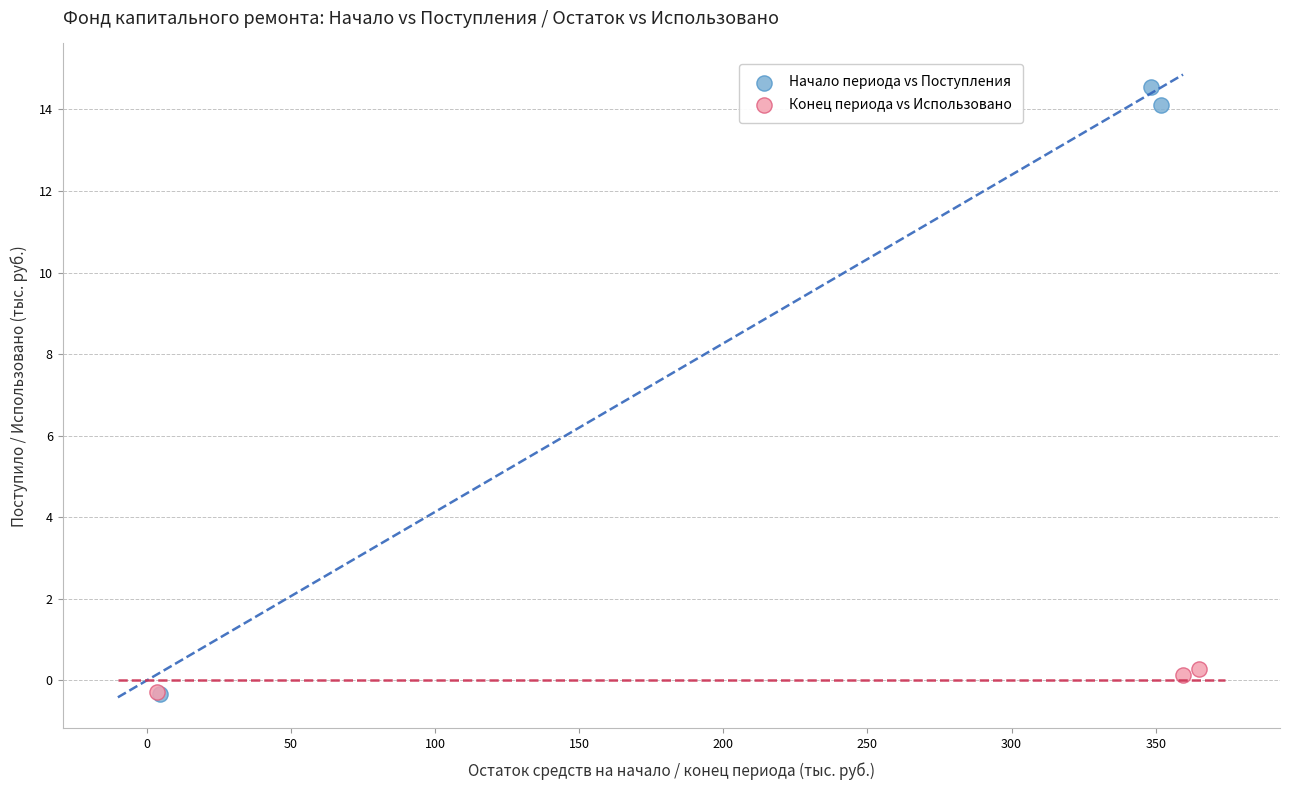

Which series has the largest Y range (max minus min)?

Начало периода vs Поступления